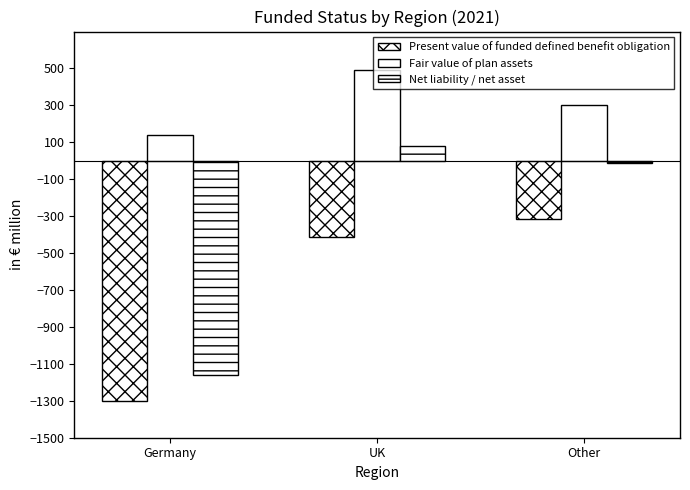

Which label corresponds to the smallest value in the chart?

Germany